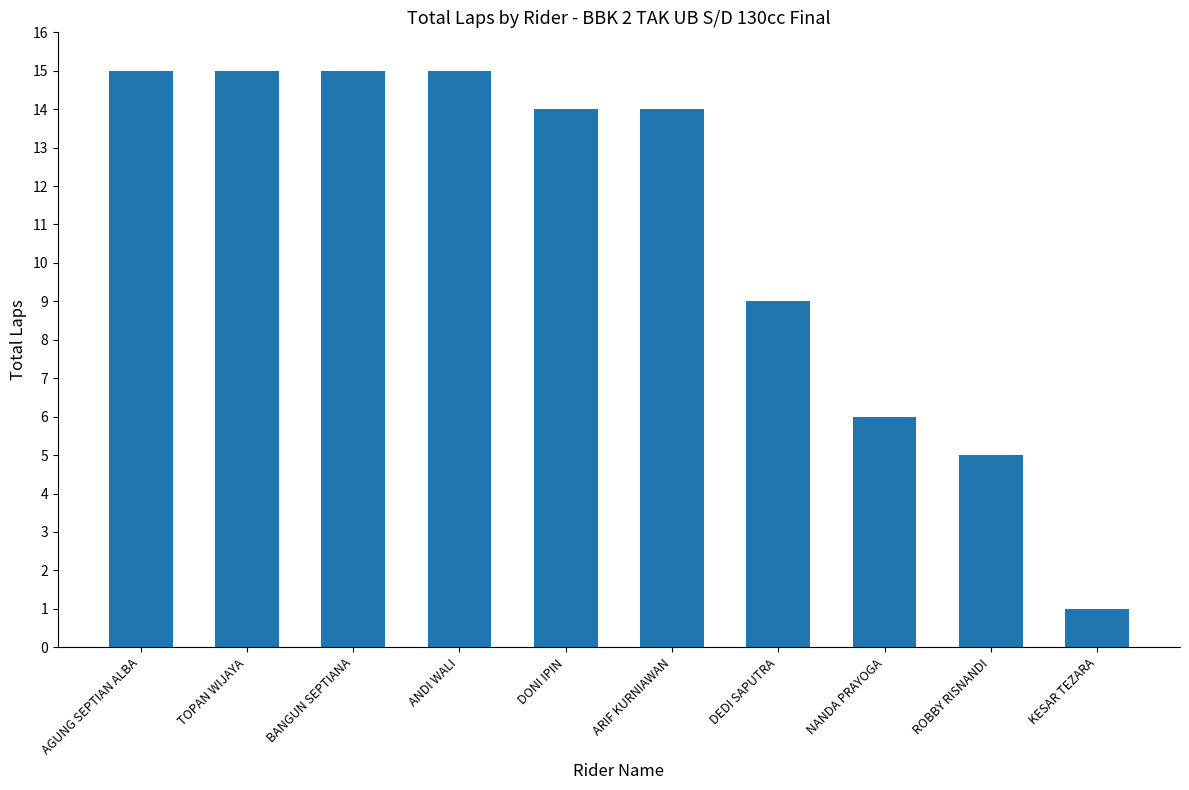

The chart shows a value of 8 at NANDA PRAYOGA. True or false?

False